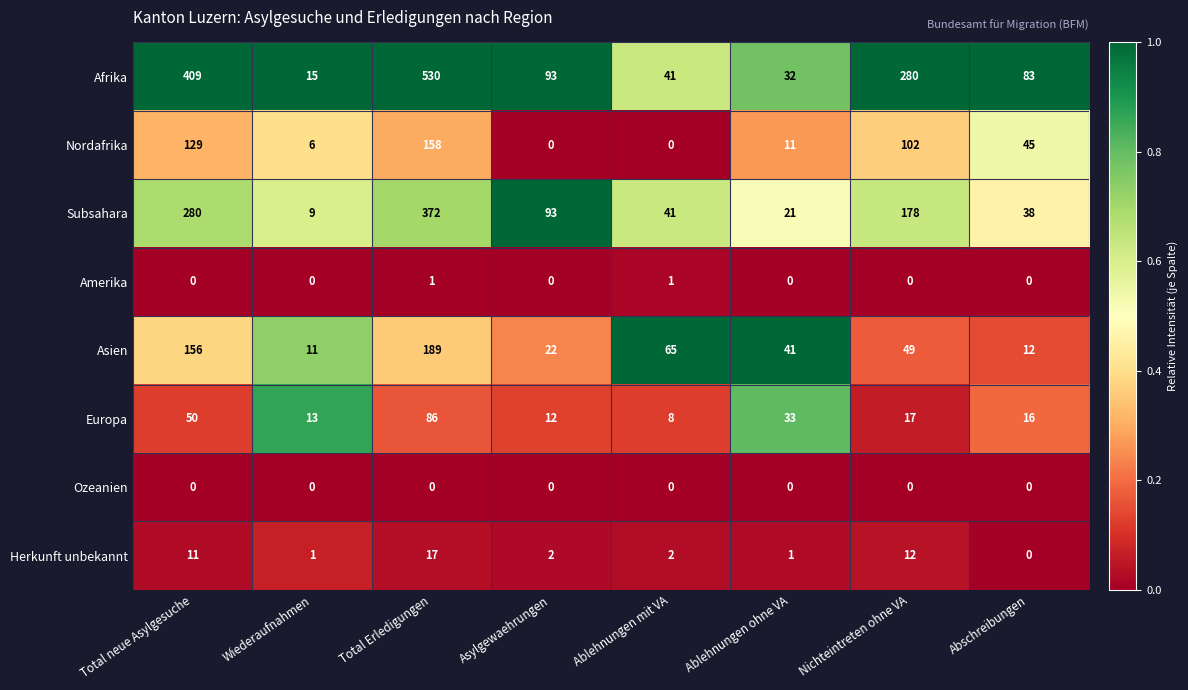

Which category has the highest value across all series?

Total Erledigungen